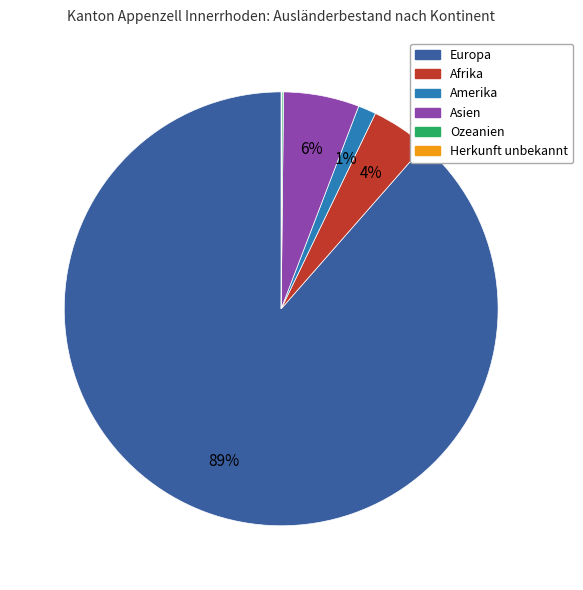

Is the sum of Amerika and Afrika greater than half?

No